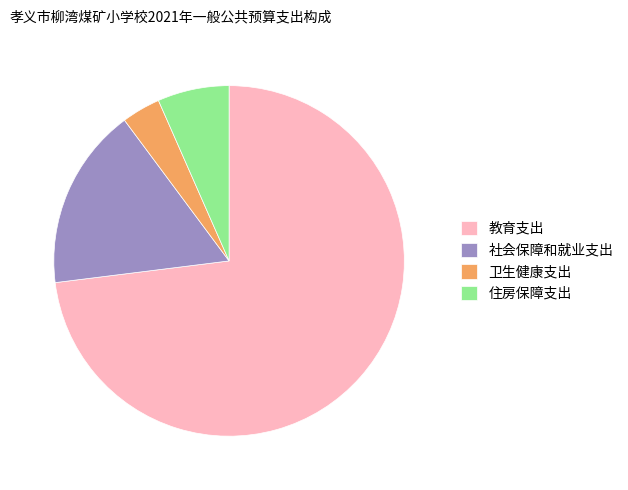

Is there any slice that represents more than half of the pie?

Yes